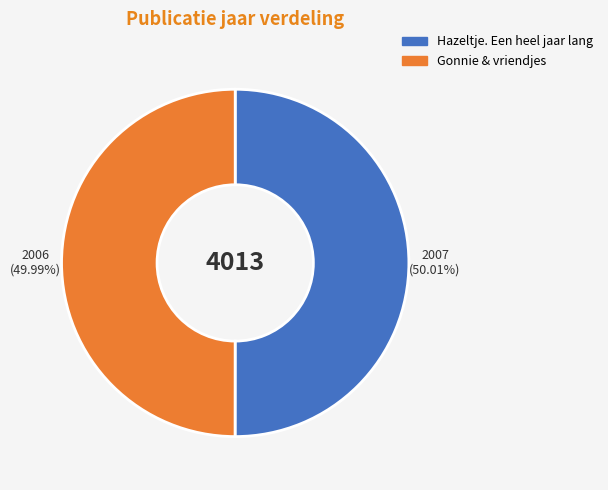

Is it true that Hazeltje. Een heel jaar lang is 59% of the pie?

False